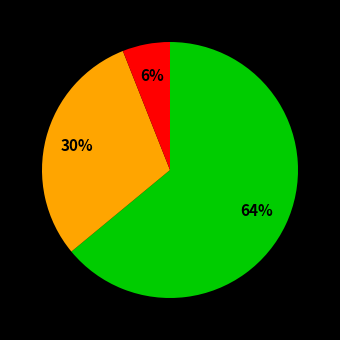

Is there any slice that represents more than half of the pie?

Yes